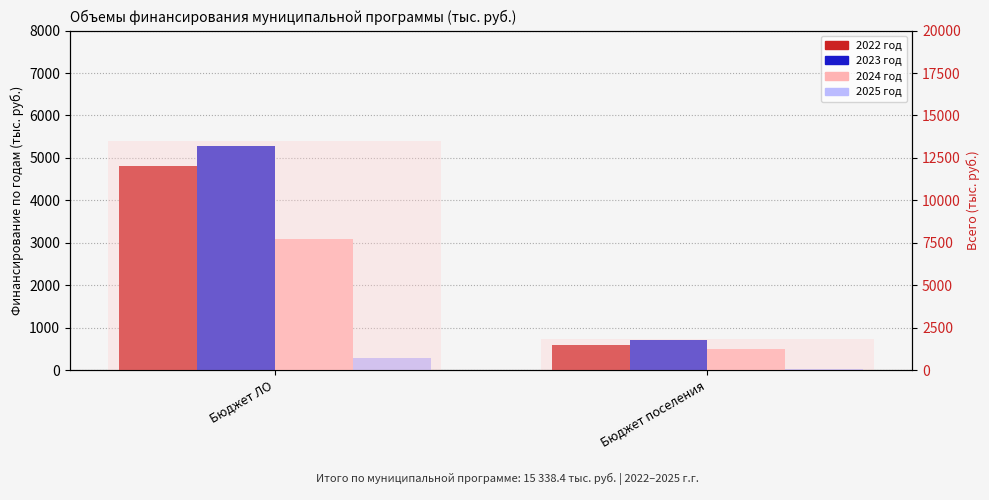

Between Бюджет ЛО and Бюджет поселения, which is larger?

Бюджет ЛО